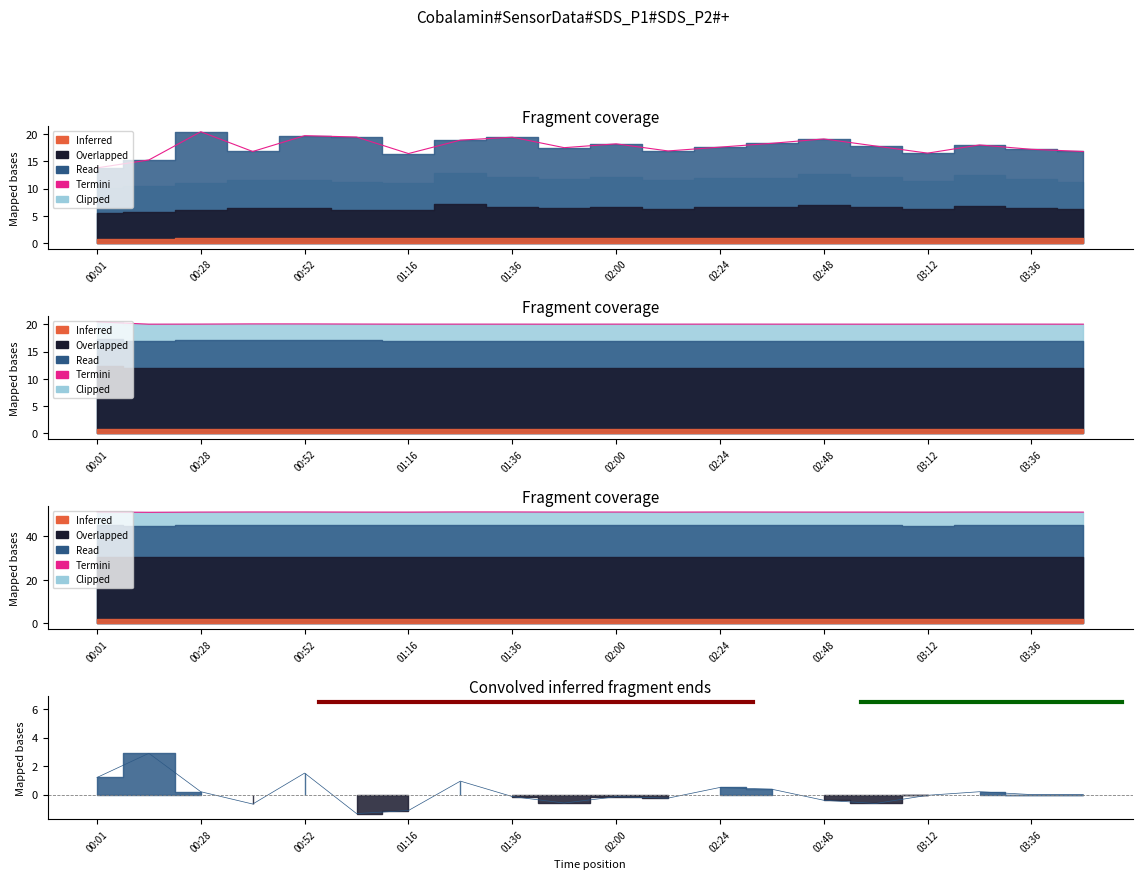

Read the SDS_P1 value at 01:16.

16.4